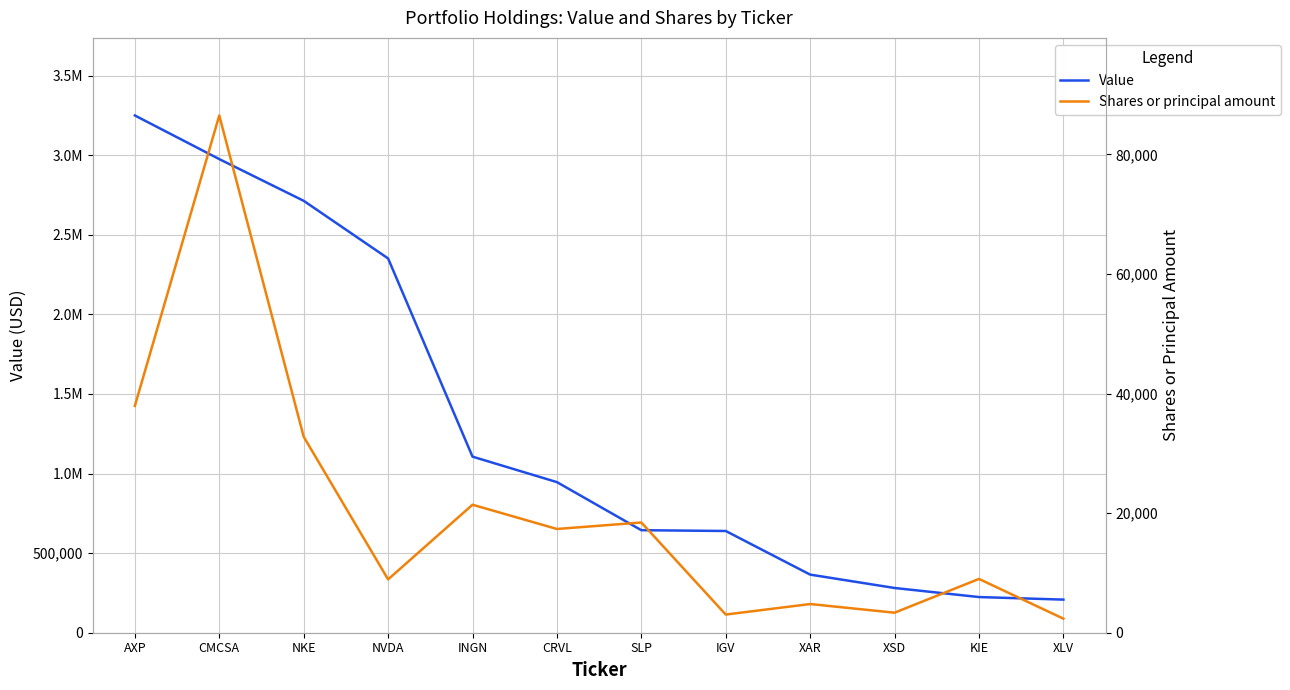

Reading left to right, transcribe all the data shown in this chart.

Value: AXP=3249000	CMCSA=2975000	NKE=2713000	NVDA=2351000	INGN=1106000	CRVL=946000	SLP=644000	IGV=639000	XAR=365000	XSD=281000	KIE=224000	XLV=208000
Shares or principal amount: AXP=37950	CMCSA=86526	NKE=32785	NVDA=8920	INGN=21410	CRVL=17354	SLP=18441	IGV=3040	XAR=4800	XSD=3350	KIE=9000	XLV=2353